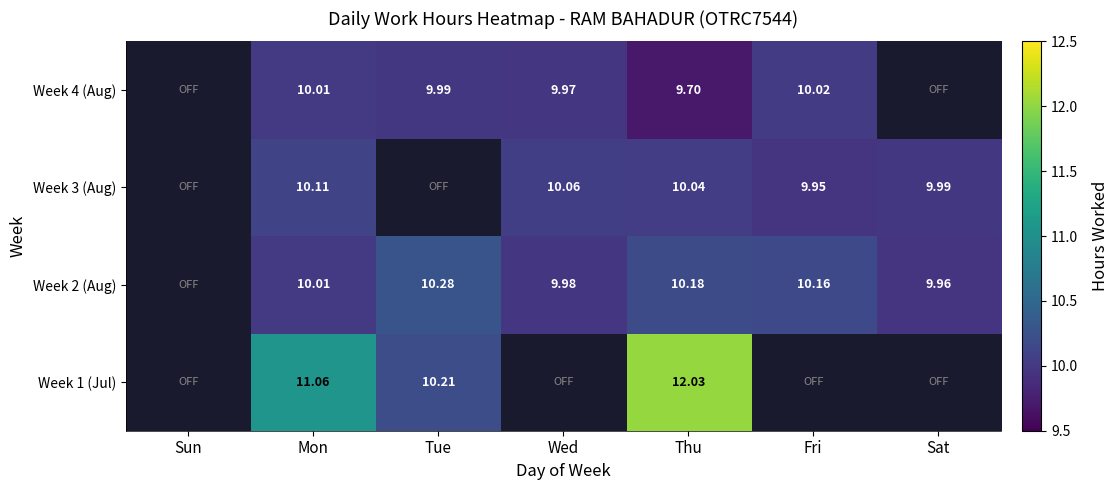

How many positive values does the Week 1 (Jul) series have?

3